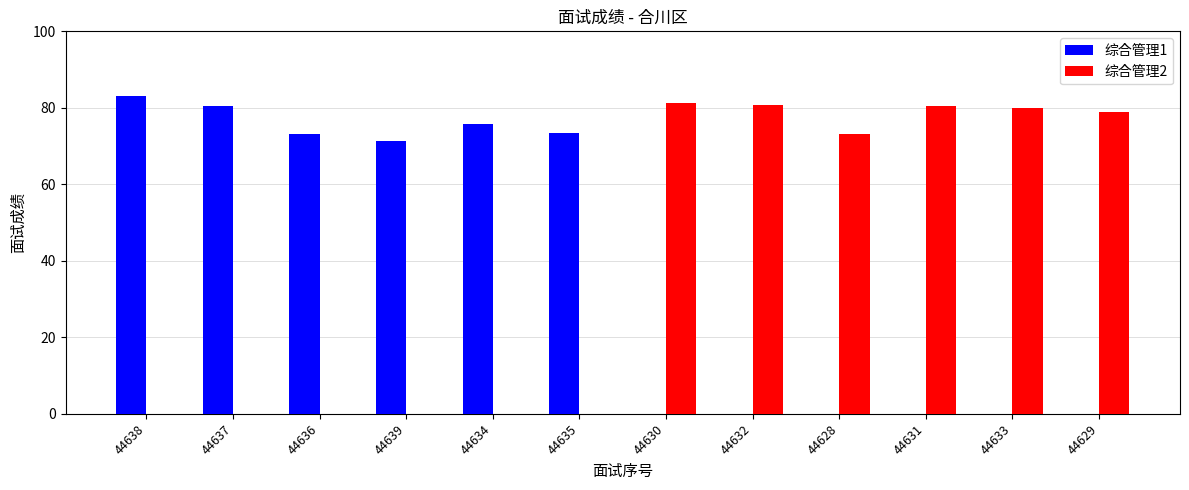

At which label does 综合管理1 reach its peak?

44638